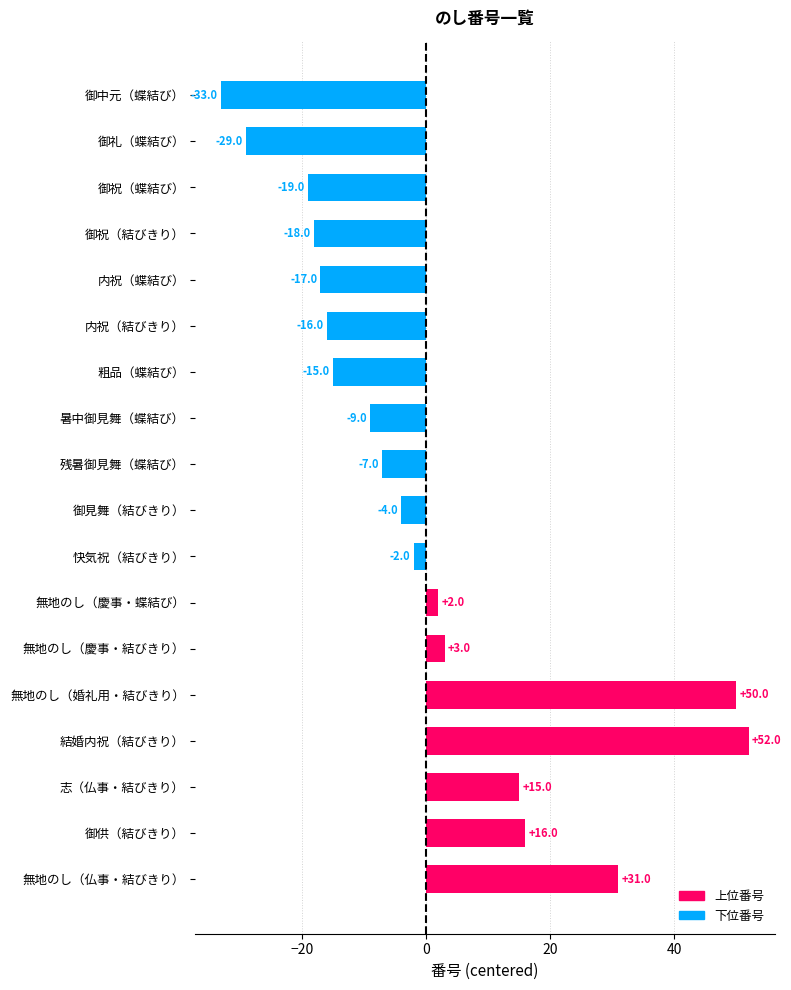

Where is the data nearest to the value 9?

無地のし（慶事・結びきり）